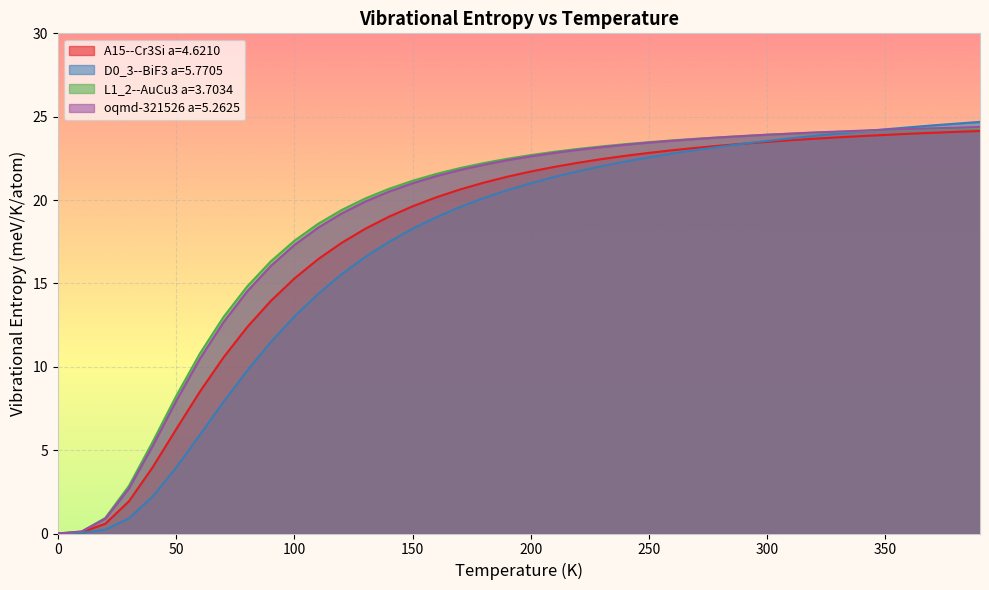

True or false: L1_2--AuCu3 a=3.7034 has a value of 22.7 at 200.

True